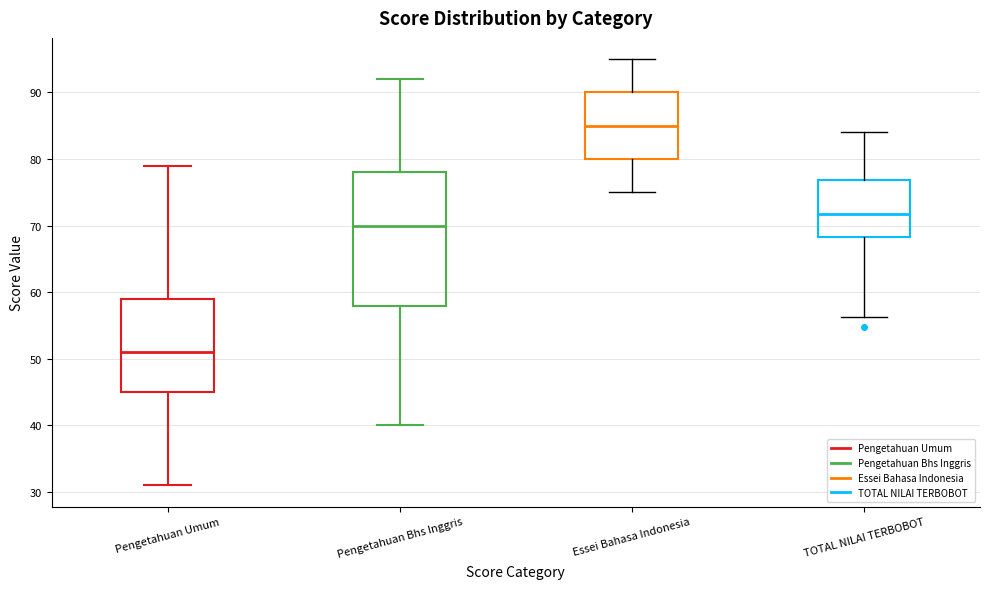

Which box has the highest median line?

Essei Bahasa Indonesia